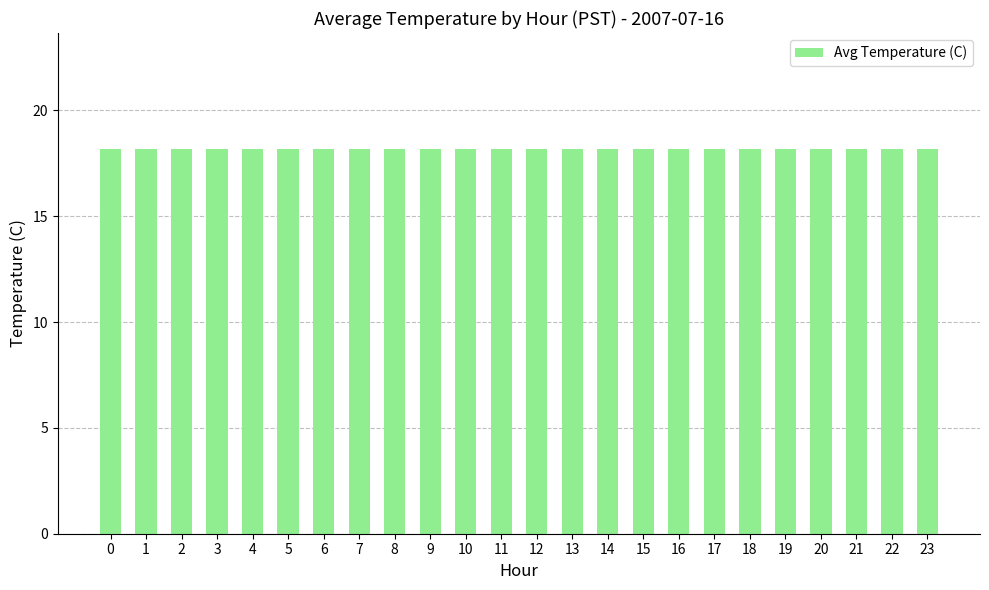

Are the bars horizontal?

No